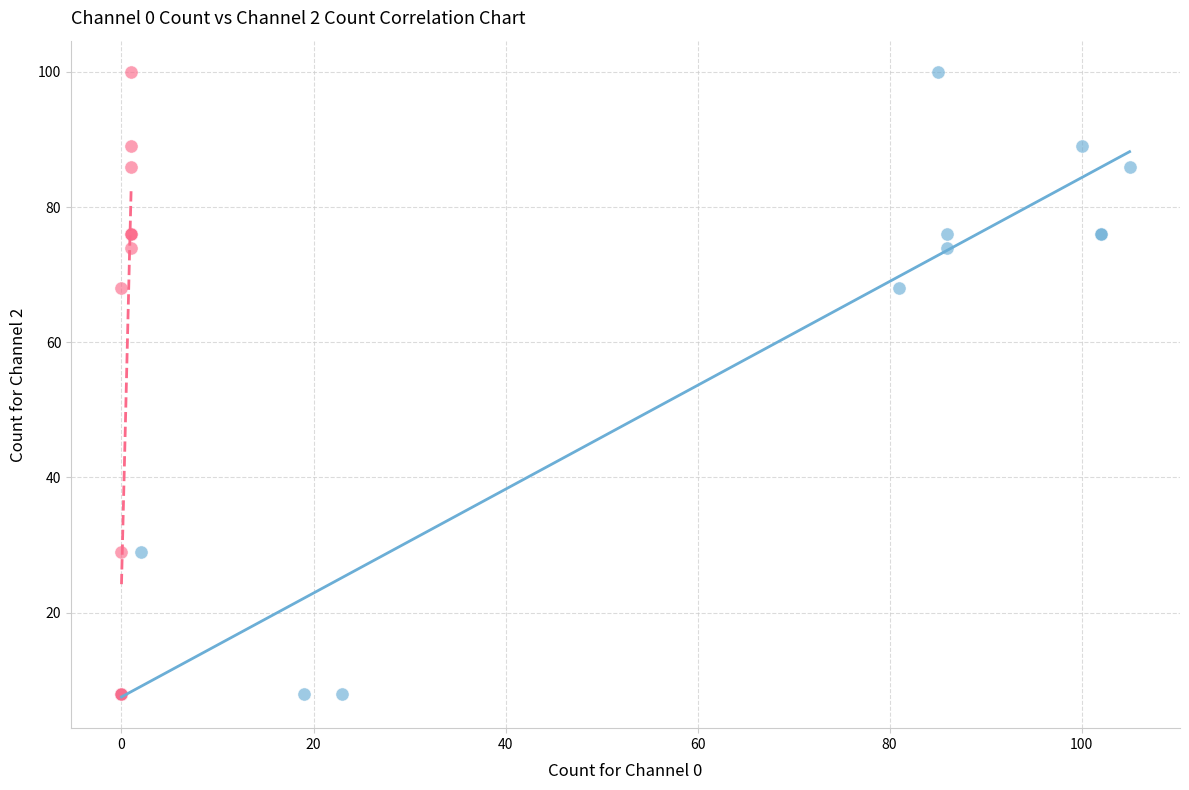

What are all the series names shown in the legend?

Channel 0 vs Channel 2, Channel 1 vs Channel 2